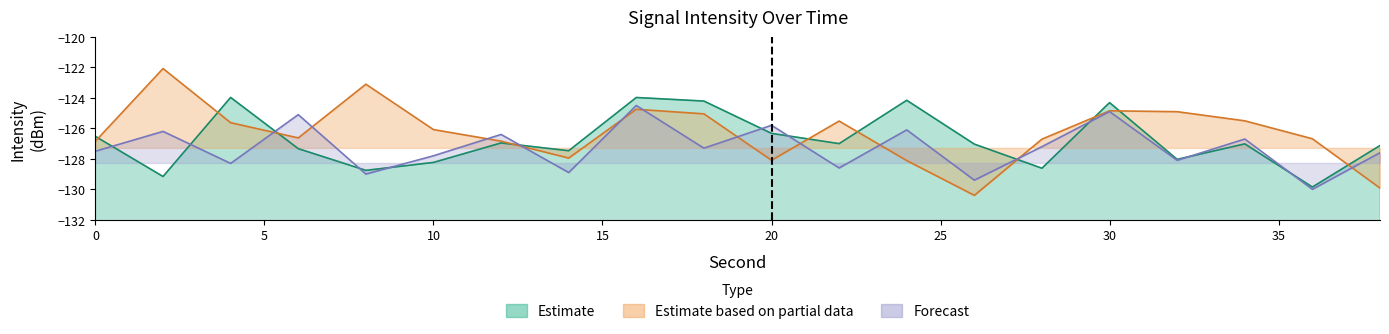

List the series in order of their peak value, lowest first.

Forecast, Estimate, Estimate based on partial data